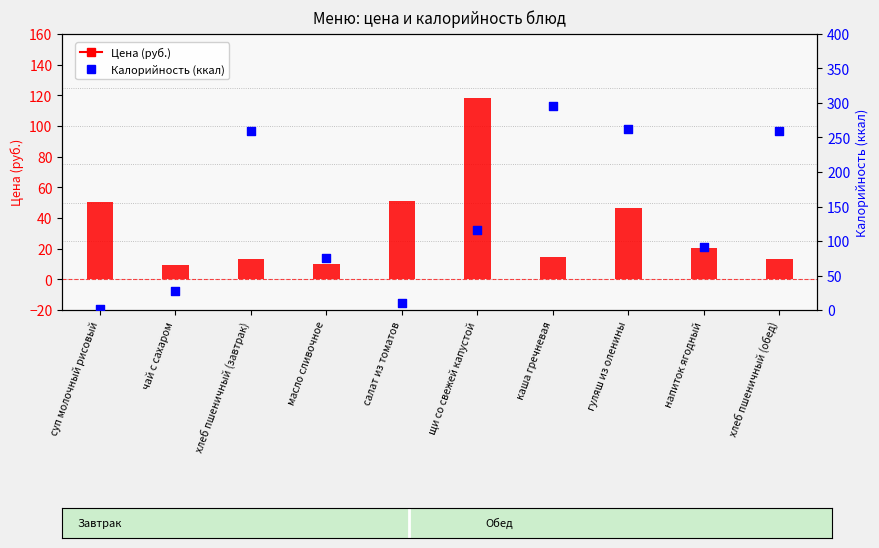

At how many categories does at least one series exceed 110?

5